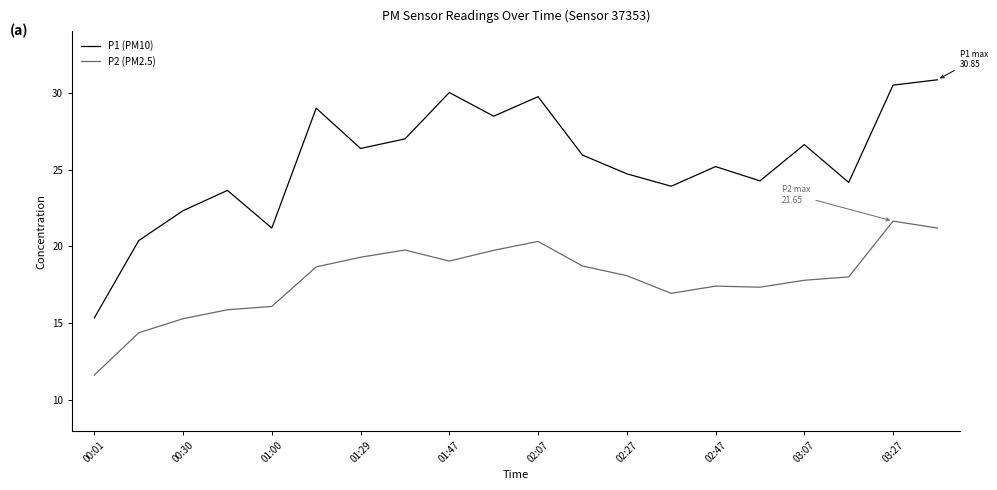

What is the difference between the maximum and minimum values in the P2 (PM2.5) series?

10.0